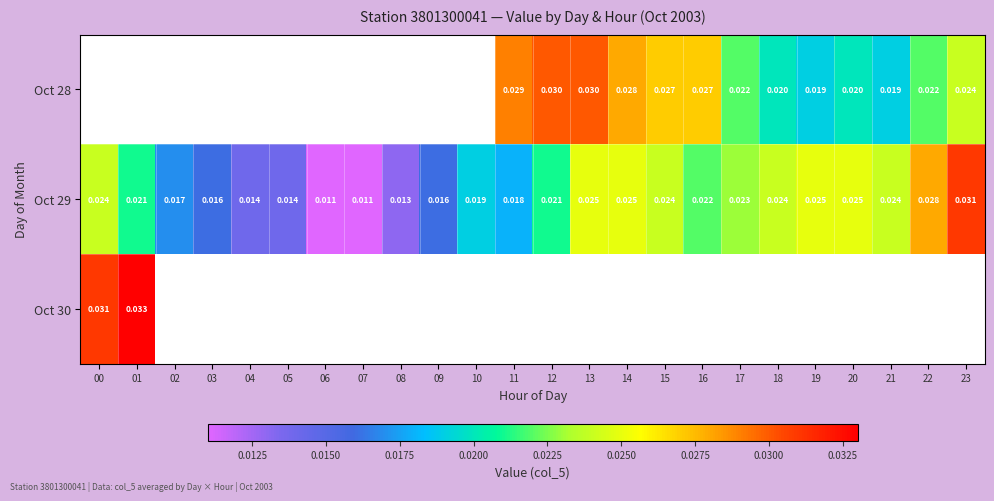

Which series has the largest total across all categories?

Oct 29